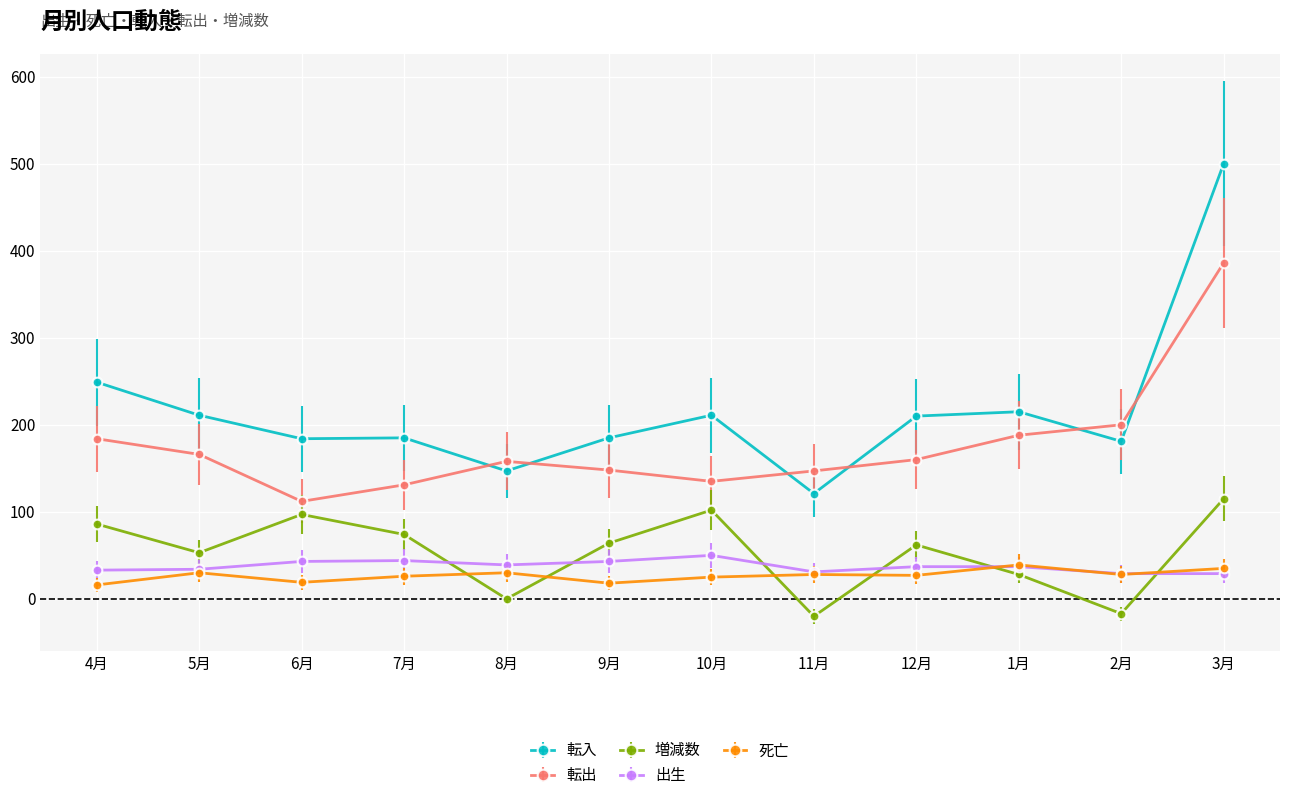

True or false: 死亡 and 増減数 intersect in this chart.

True